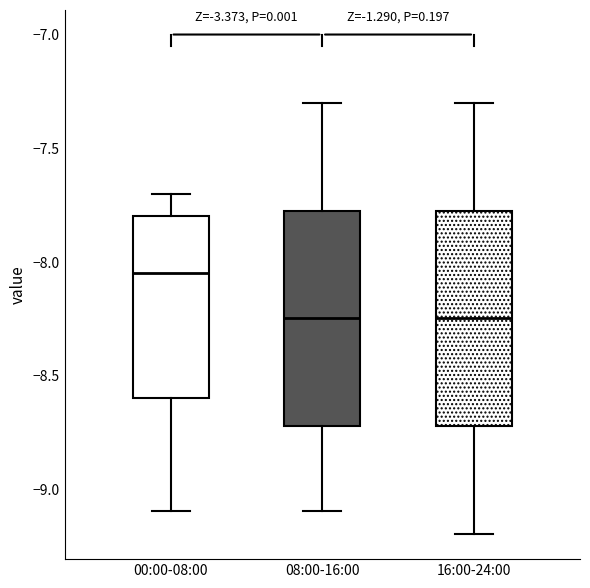

Where does the lower whisker of the box for 00:00-08:00 end on the y-axis? The values are not printed on the chart, so give them approximately, as read against the axis.

-9.10